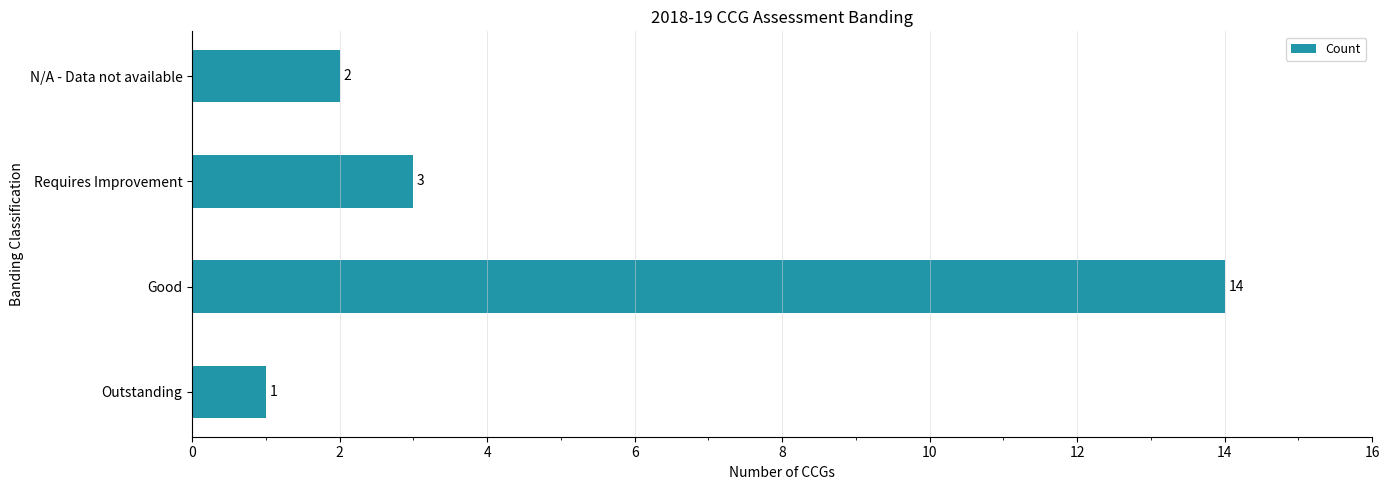

How many series are shown in this chart?

1